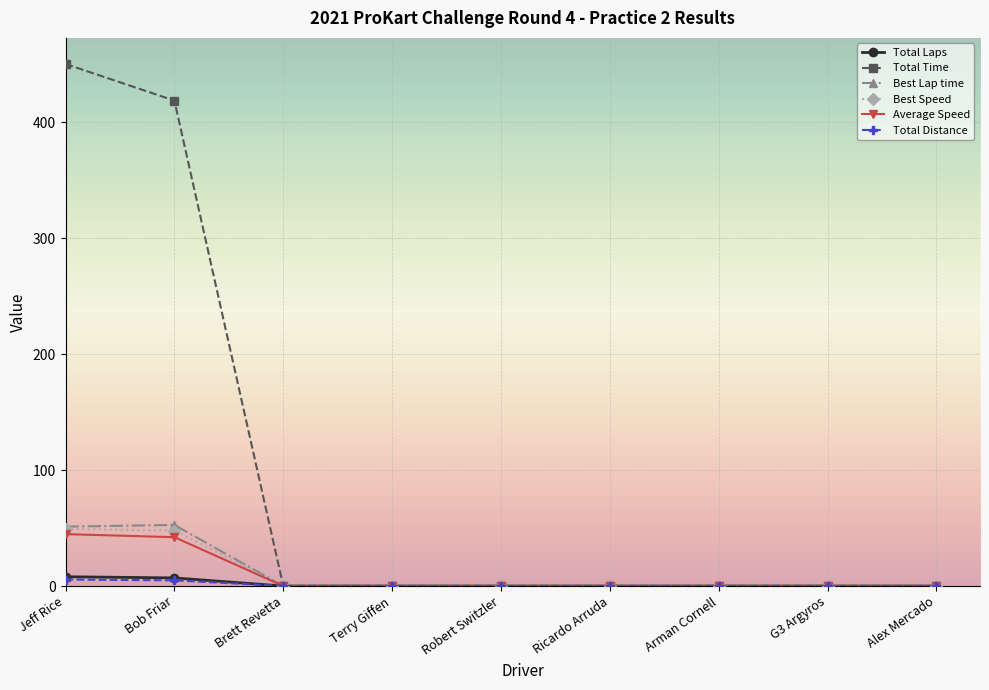

How many data points in Average Speed are above 0?

2